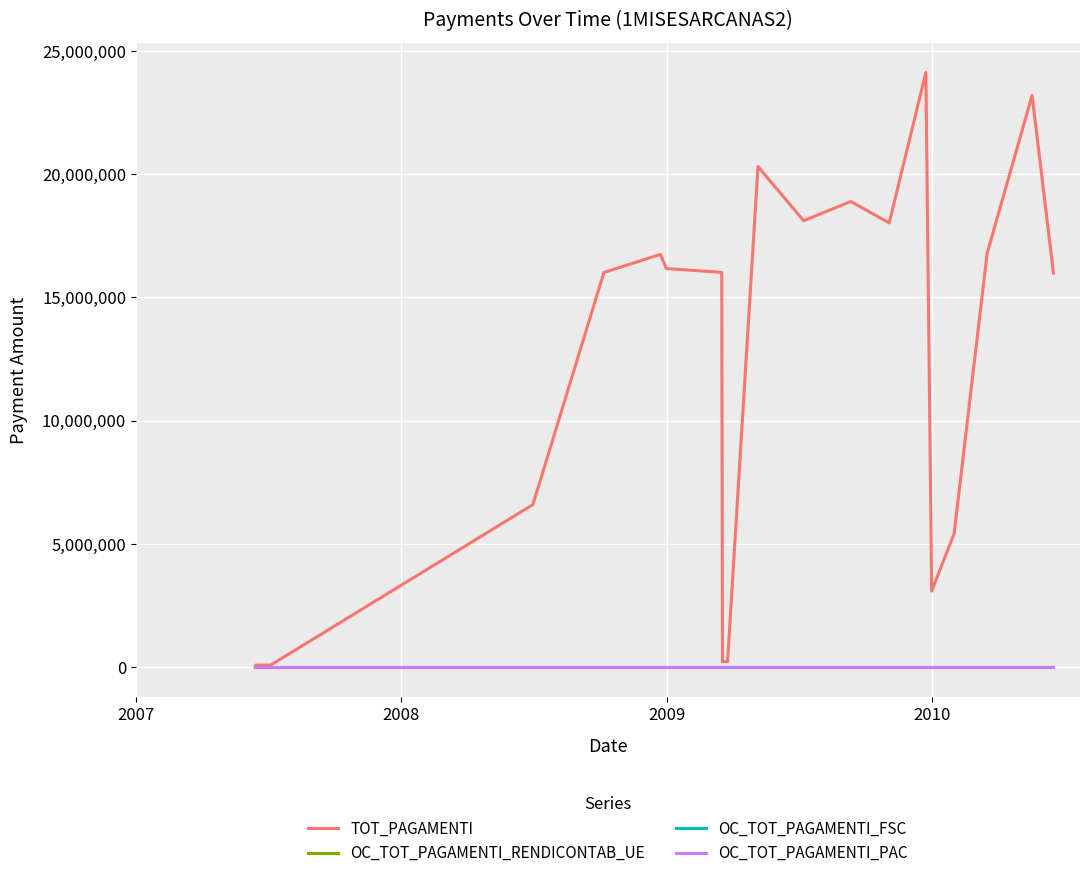

Reading left to right, extract all data points from this chart.

TOT_PAGAMENTI: 0.0	81600.0	81600.0	6590986.1	16010998.0	16744754.0	16169367.0	16014303.7	217936.0	222946.0	20308570.8	18112537.8	18889347.8	18021098.9	24129542.7	3082594.5	5412845.0	16777781.7	23198082.0	15988602.8
OC_TOT_PAGAMENTI_RENDICONTAB_UE: 0.0	0.0	0.0	0.0	0.0	0.0	0.0	0.0	0.0	0.0	0.0	0.0	0.0	0.0	0.0	0.0	0.0	0.0	0.0	0.0
OC_TOT_PAGAMENTI_FSC: 0.0	0.0	0.0	0.0	0.0	0.0	0.0	0.0	0.0	0.0	0.0	0.0	0.0	0.0	0.0	0.0	0.0	0.0	0.0	0.0
OC_TOT_PAGAMENTI_PAC: 0.0	0.0	0.0	0.0	0.0	0.0	0.0	0.0	0.0	0.0	0.0	0.0	0.0	0.0	0.0	0.0	0.0	0.0	0.0	0.0